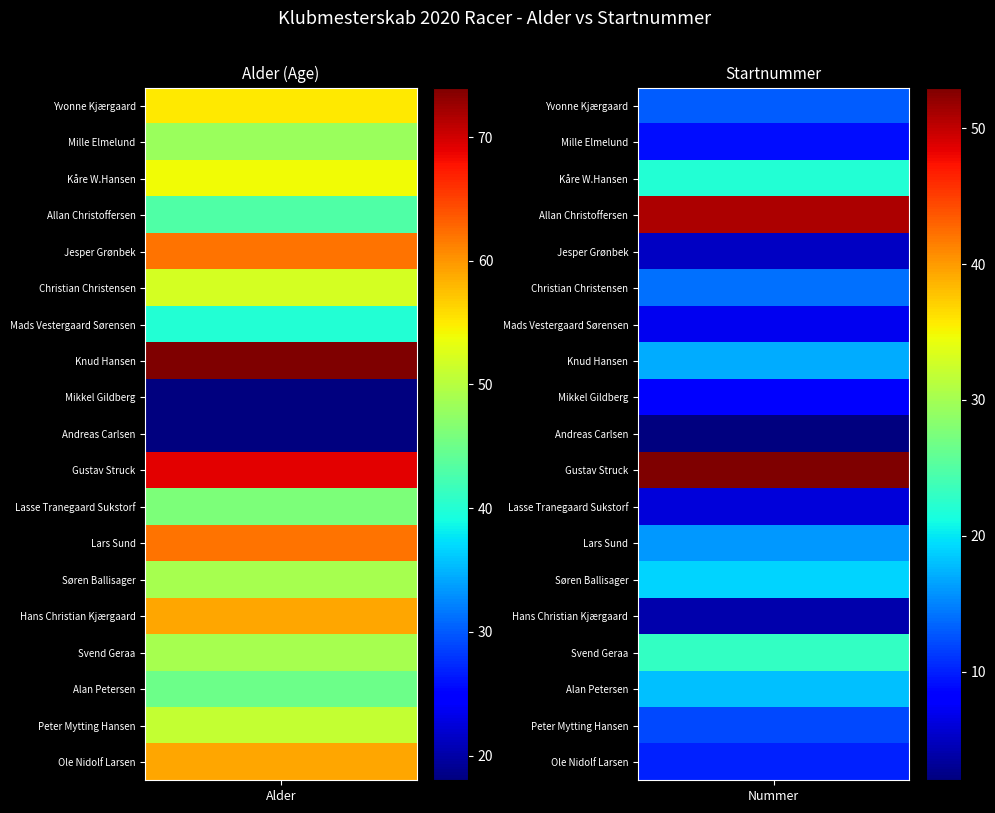

The value of Allan Christoffersen at Søren Ballisager is -26. True or false?

False